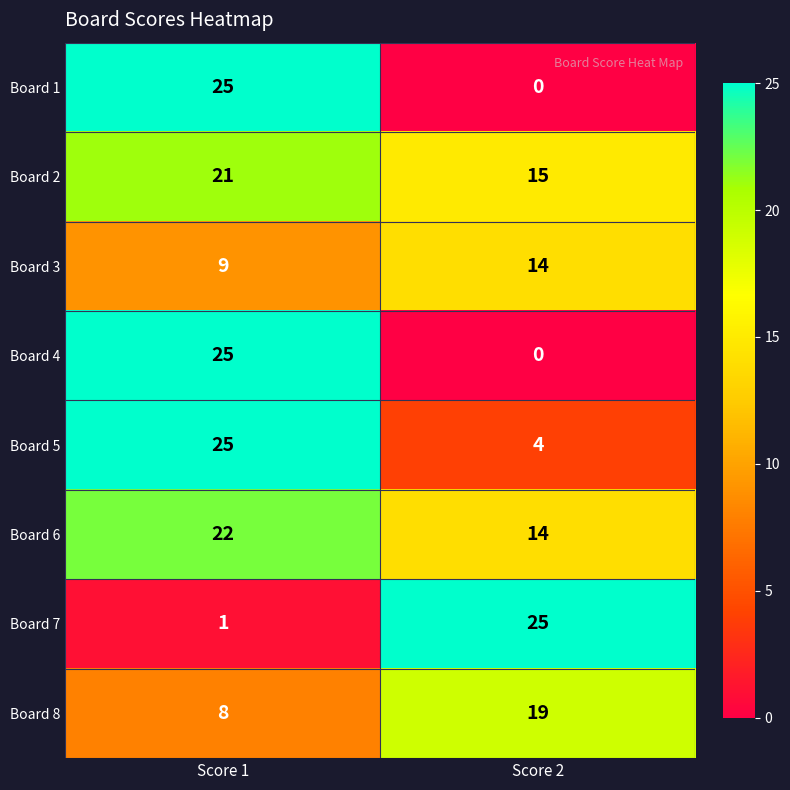

What is the maximum value for Board 7?

25